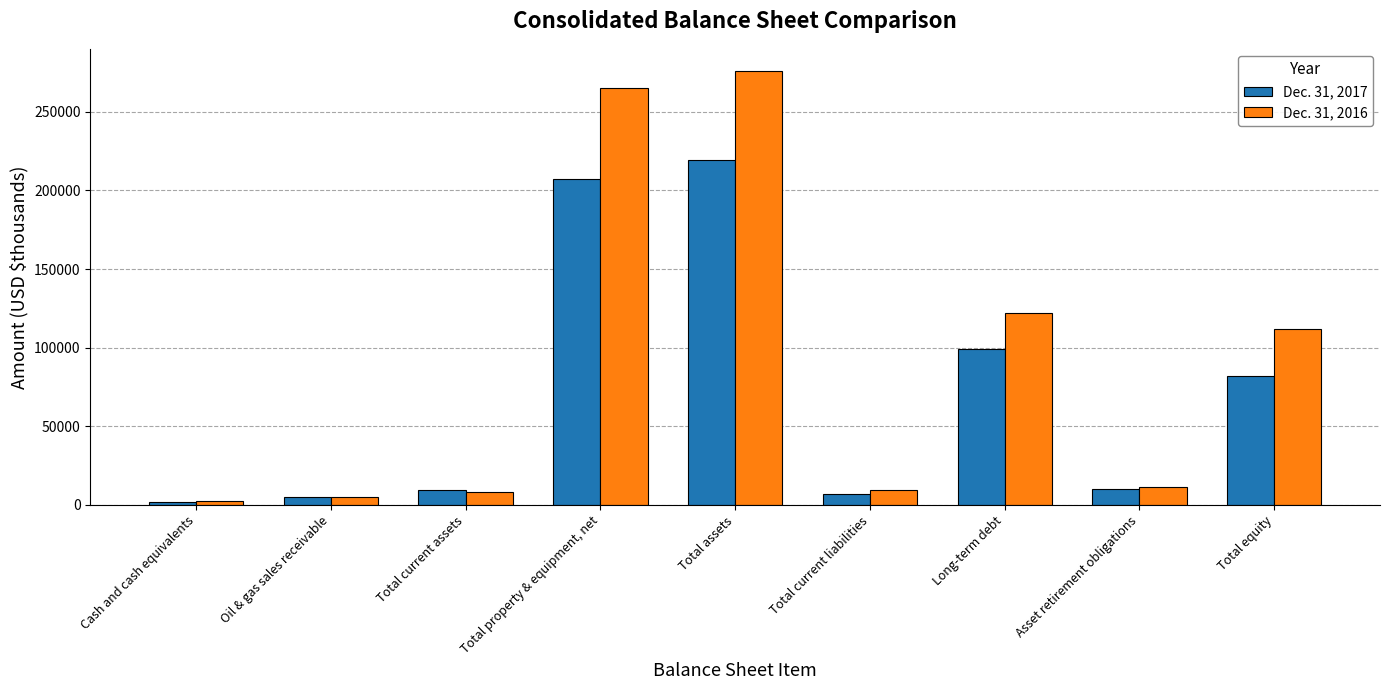

Where is Dec. 31, 2017 nearest to the value 110597?

Long-term debt